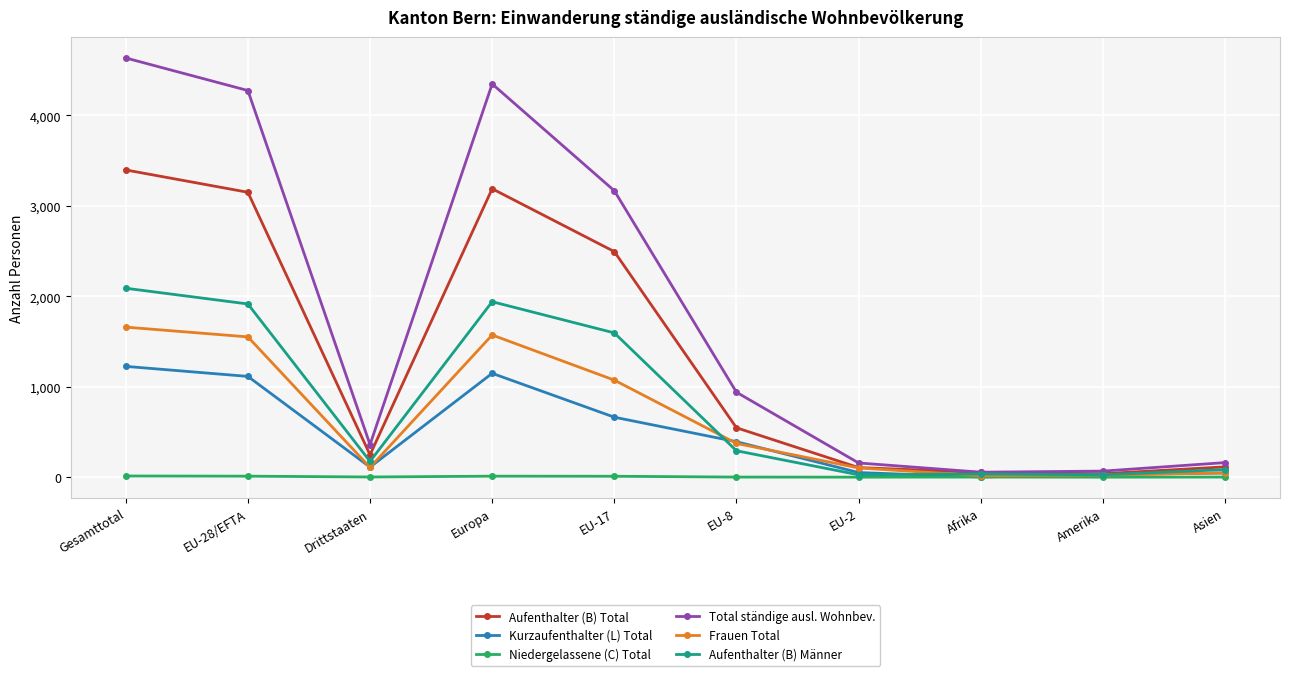

What is the value of the Total ständige ausl. Wohnbev. point at the 10th from the left?

161